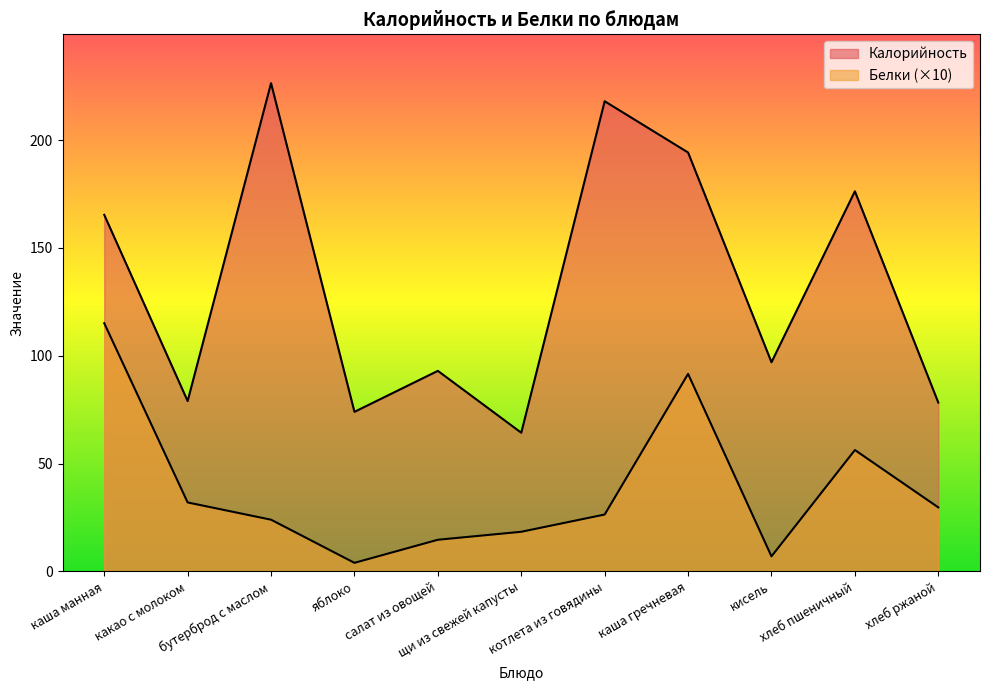

True or false: Белки and Калорийность intersect in this chart.

False